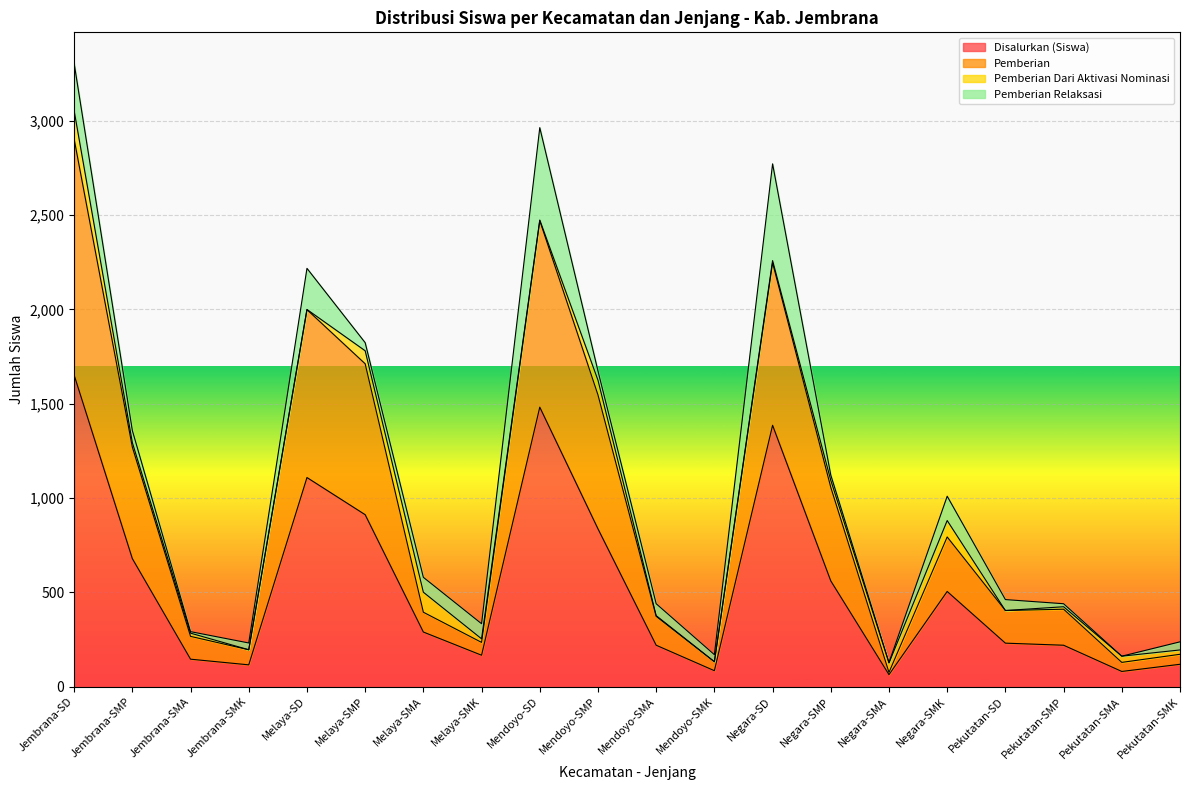

At which label does Disalurkan (Siswa) reach its peak?

Jembrana-SD